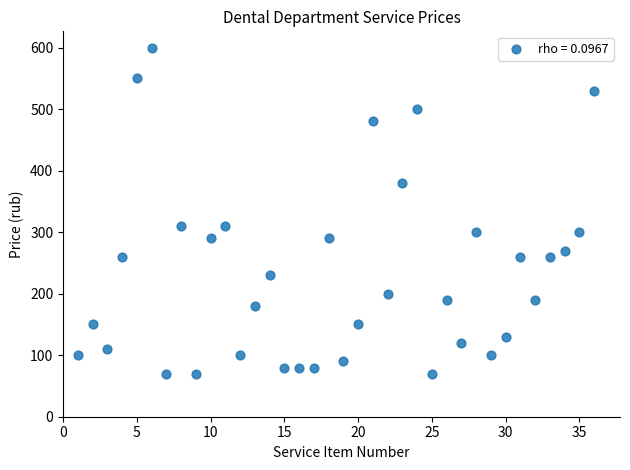

What is the range of Y values (max minus min)?

530